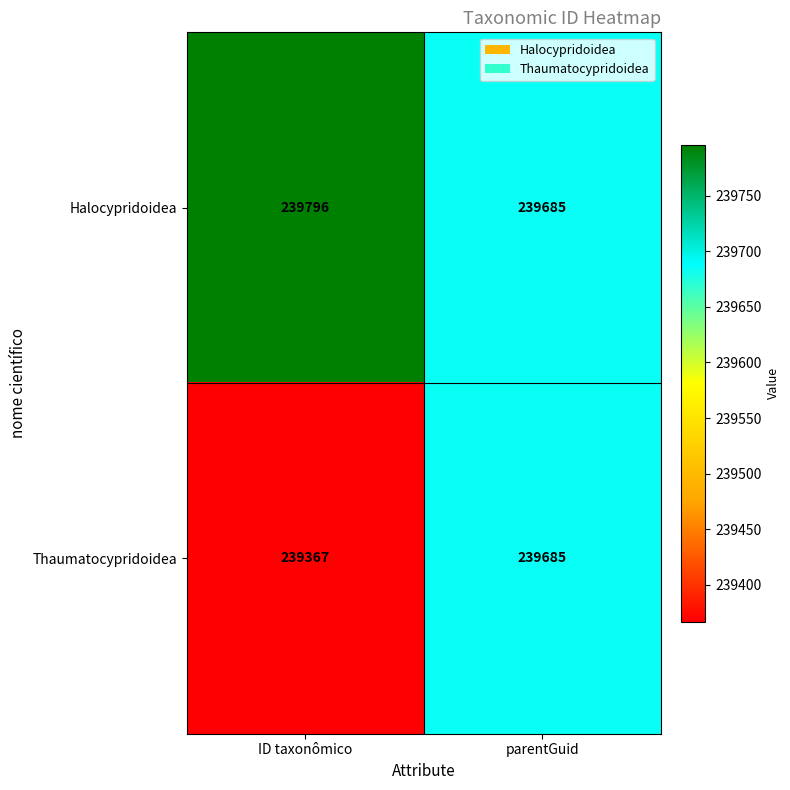

Which category has the lowest value in the Thaumatocypridoidea series?

ID taxonômico